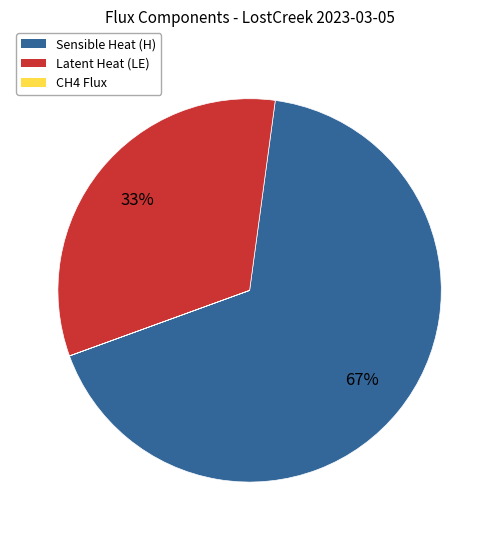

To the nearest percent, what is the difference between the largest and smallest slice percentages?

67%